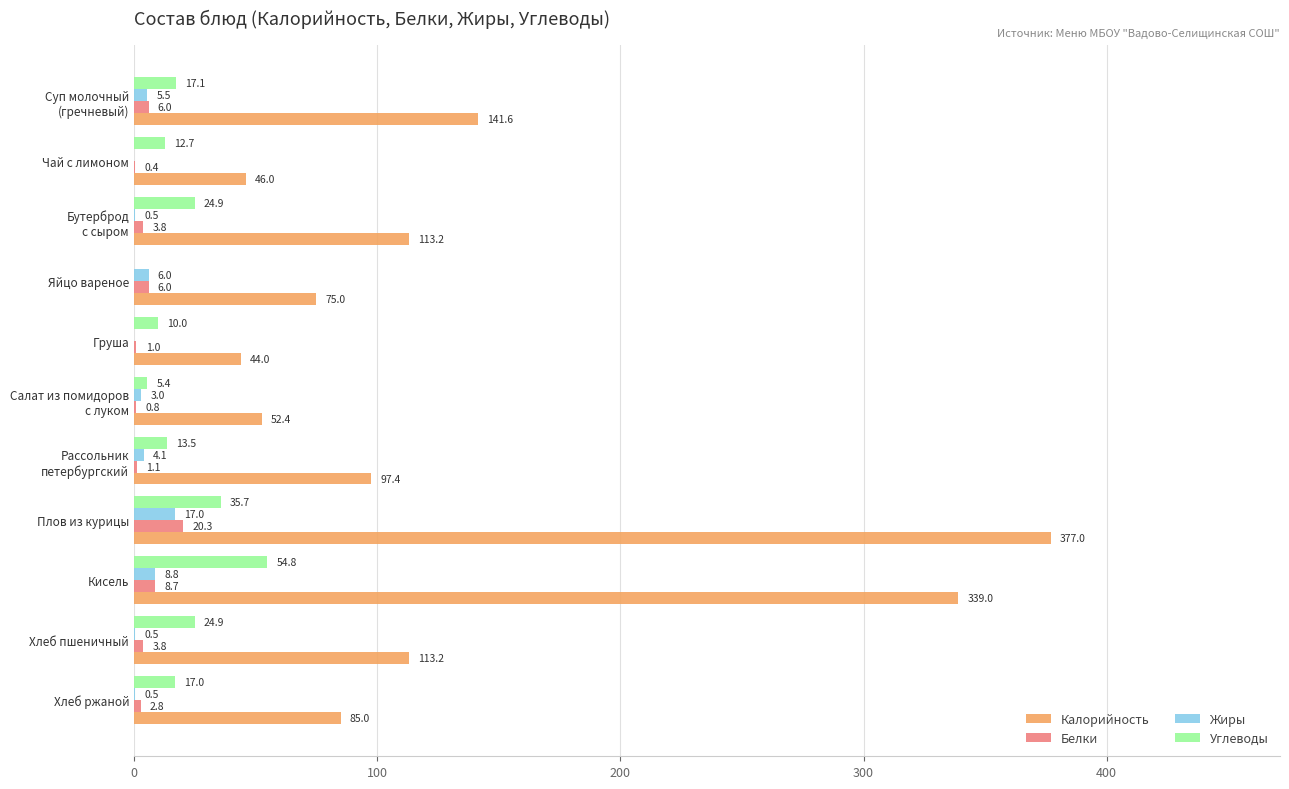

Which series has the largest total across all categories?

Калорийность